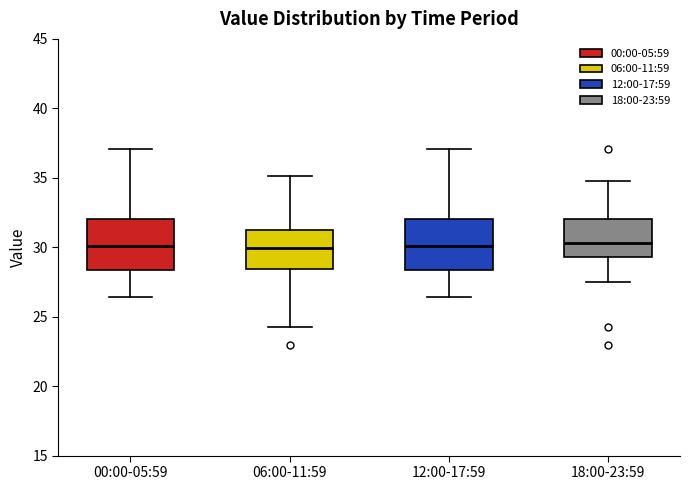

Reading left to right, transcribe this box plot: for each box, give where its median line is, the range the box spans, and where its two whiskers end, as read against the y-axis. The values are not printed on the chart, so give them approximately, as read against the axis.

00:00-05:59: median 30.0, box 28.5 to 32.0, whiskers 26.5 to 37.0
06:00-11:59: median 30.0, box 28.5 to 31.5, whiskers 24.5 to 35.0
12:00-17:59: median 30.0, box 28.5 to 32.0, whiskers 26.5 to 37.0
18:00-23:59: median 30.5, box 29.5 to 32.0, whiskers 27.5 to 35.0